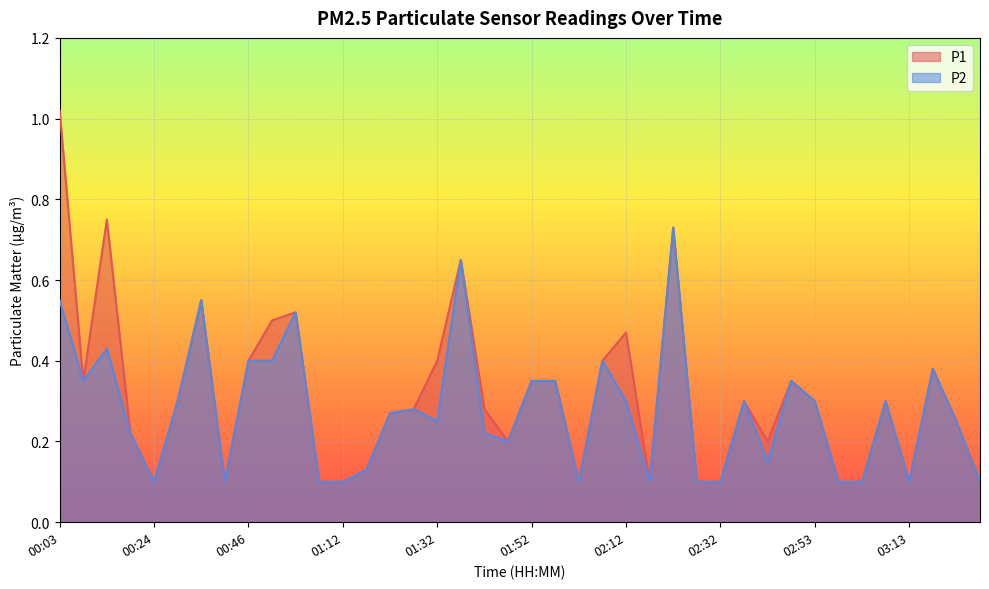

Reading left to right, what are all the values shown in this chart?

P1: 1.0	0.3	0.8	0.2	0.1	0.3	0.6	0.1	0.4	0.5	0.5	0.1	0.1	0.1	0.3	0.3	0.4	0.7	0.3	0.2	0.3	0.3	0.1	0.4	0.5	0.1	0.7	0.1	0.1	0.3	0.2	0.3	0.3	0.1	0.1	0.3	0.1	0.4	0.2	0.1
P2: 0.6	0.3	0.4	0.2	0.1	0.3	0.6	0.1	0.4	0.4	0.5	0.1	0.1	0.1	0.3	0.3	0.2	0.7	0.2	0.2	0.3	0.3	0.1	0.4	0.3	0.1	0.7	0.1	0.1	0.3	0.1	0.3	0.3	0.1	0.1	0.3	0.1	0.4	0.2	0.1